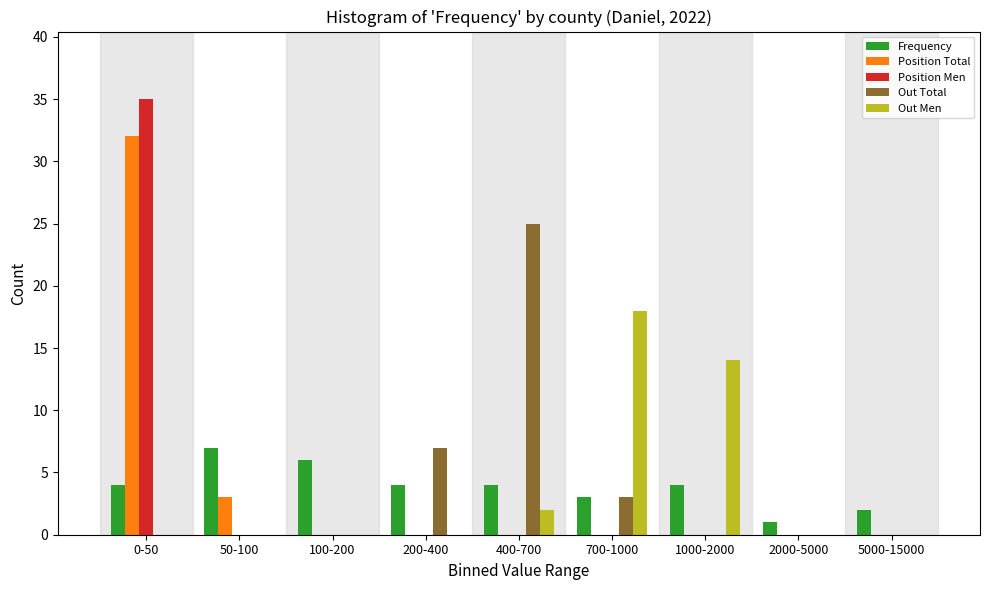

True or false: Position Men has a value of -14 at 50-100.

False